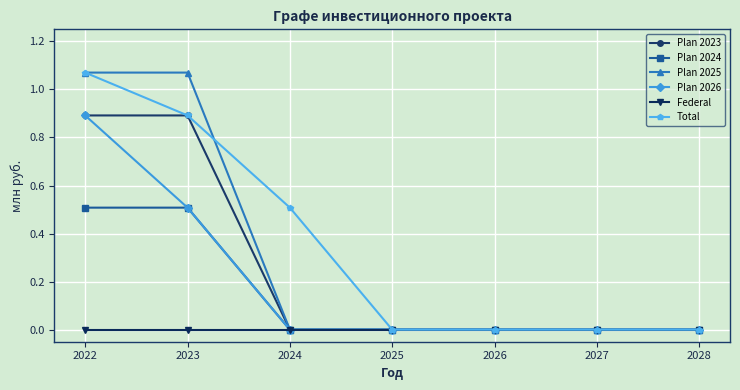

The value of Plan 2026 at 2025 is 0.0. True or false?

True